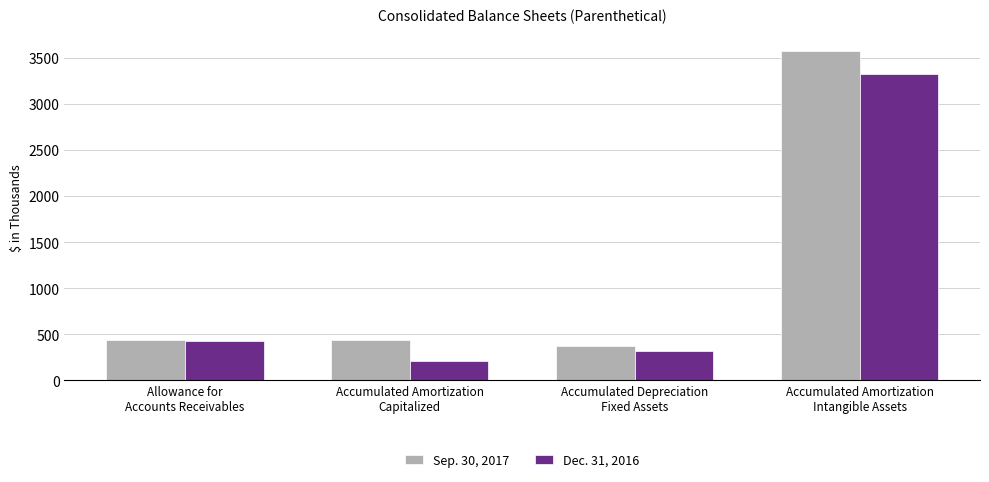

How many values in the Sep. 30, 2017 series are below 436?

2